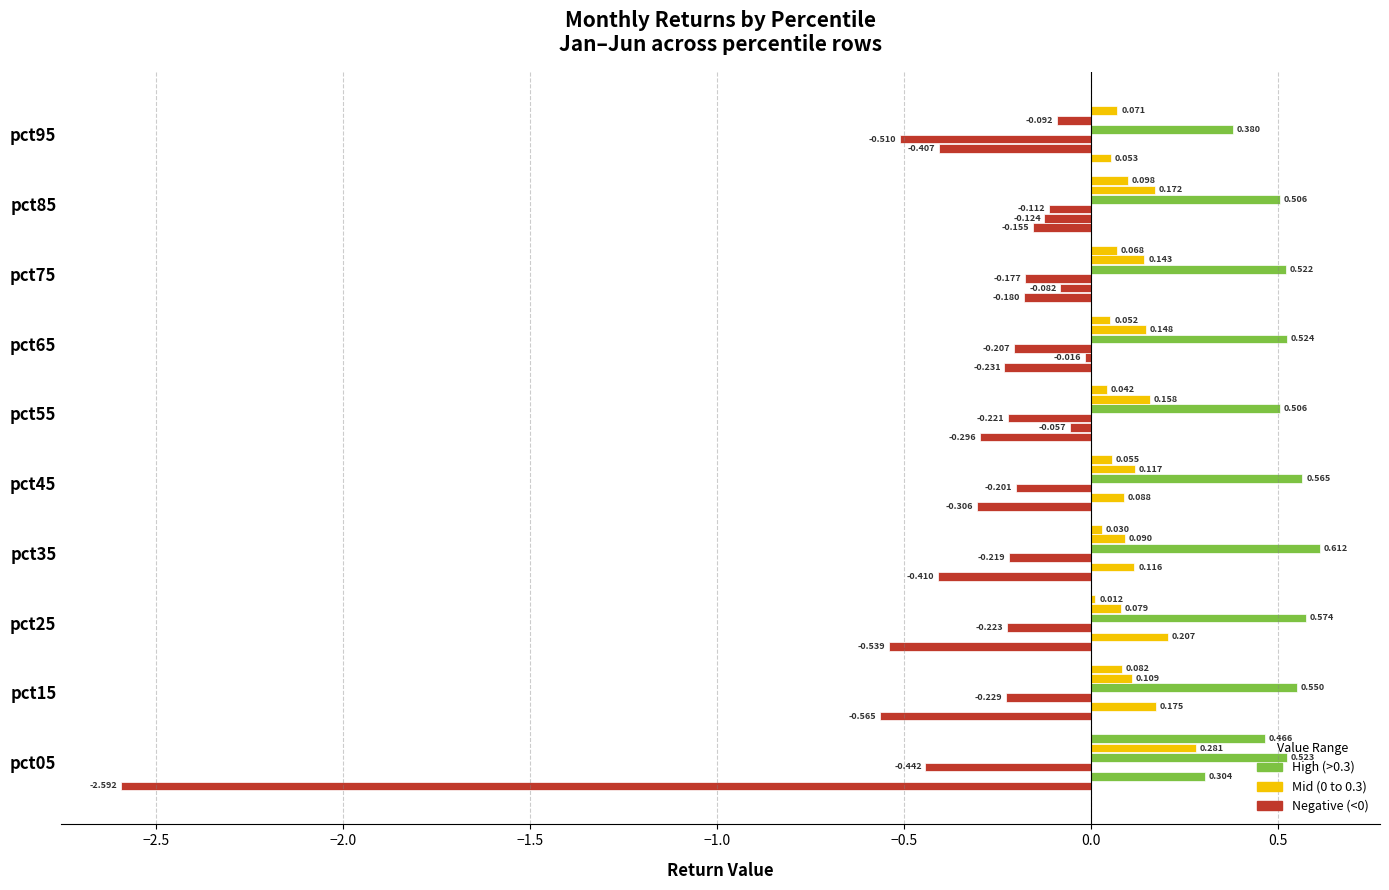

What is the value of the Feb bar at the 9th from the left?

-0.1